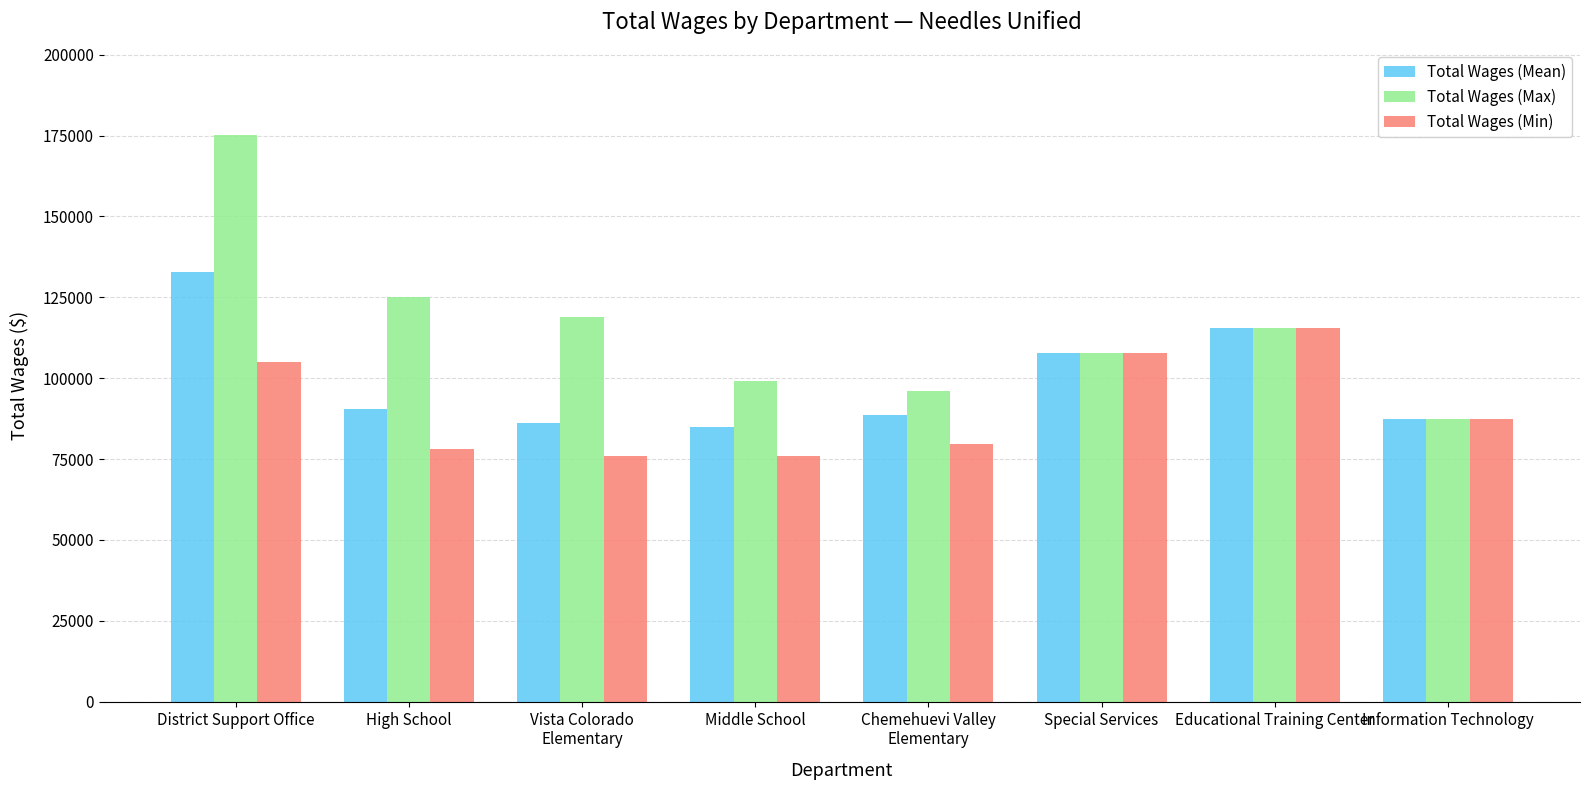

What is the average value of the Total Wages (Min) series?

90685.9